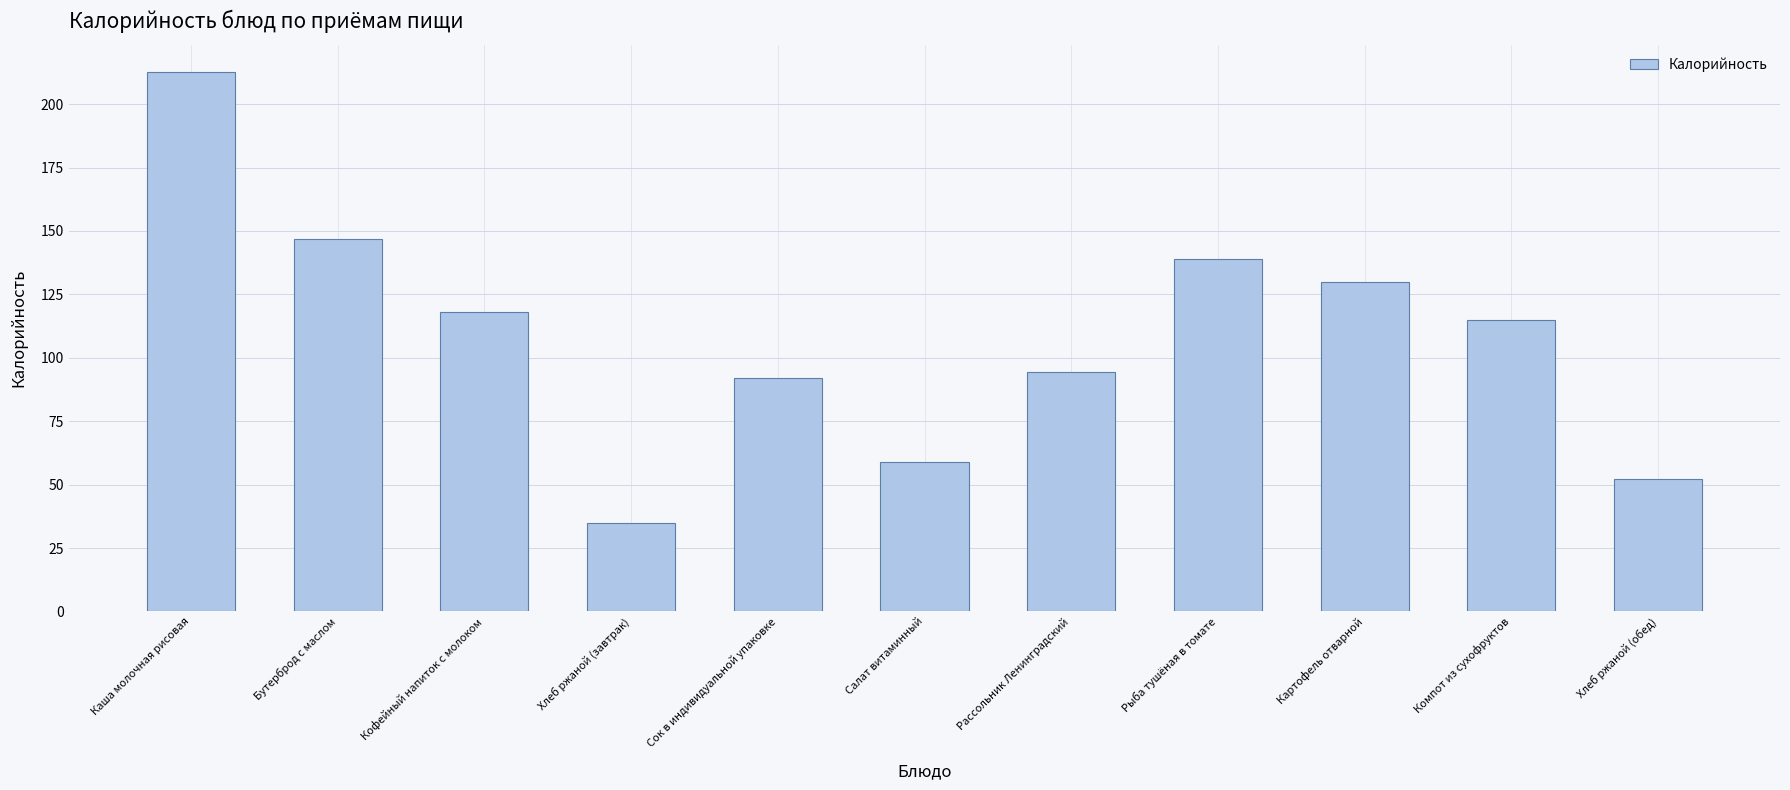

How many values exceed 114?

6